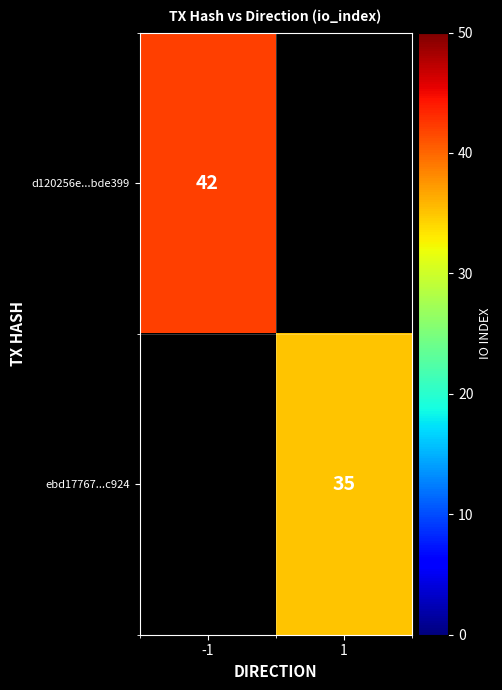

The value of d120256e...bde399 at -1 is 42. True or false?

True